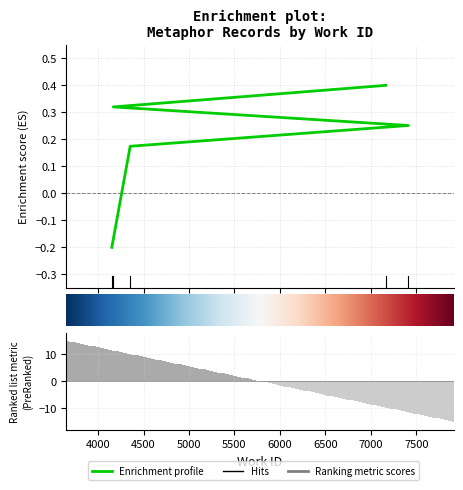

How many data points are above 0?

4